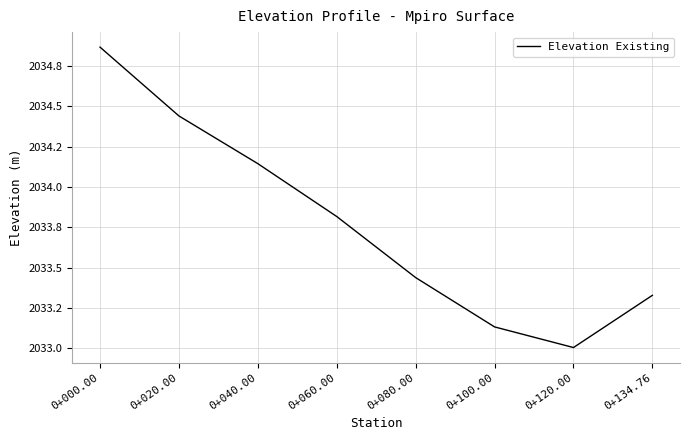

Between 0+120.00 and 0+060.00, which is larger?

0+060.00